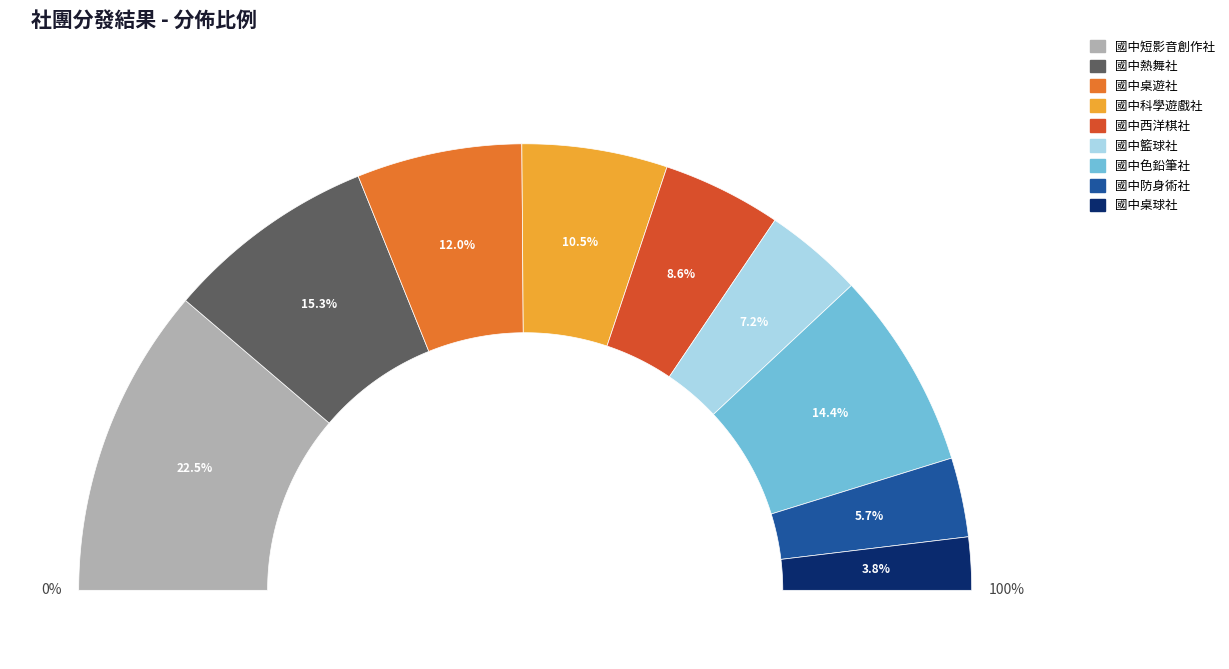

What is the largest slice in the pie chart?

國中短影音創作社